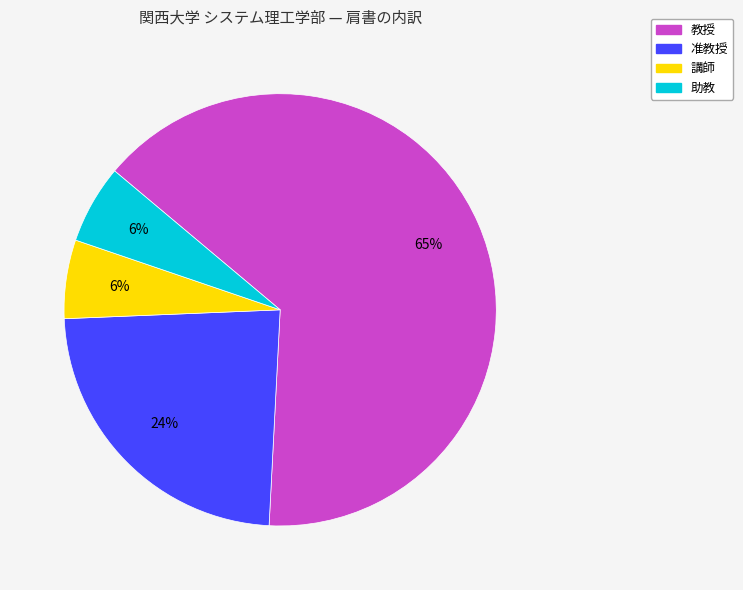

To the nearest percent, what is the difference between the 助教 and 准教授 slice percentages?

18%